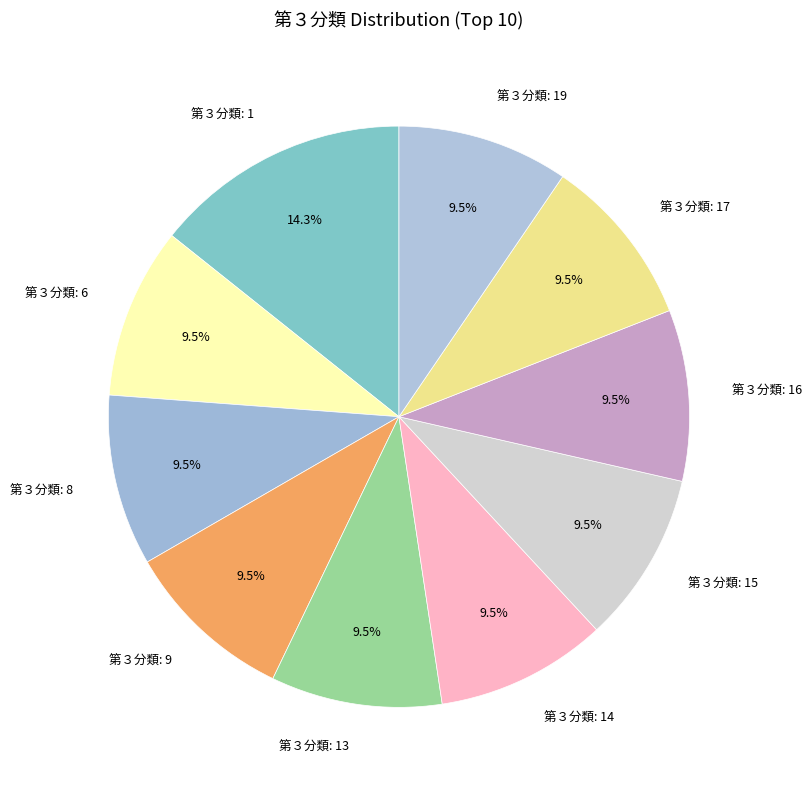

To the nearest percent, what is the average slice percentage?

10%